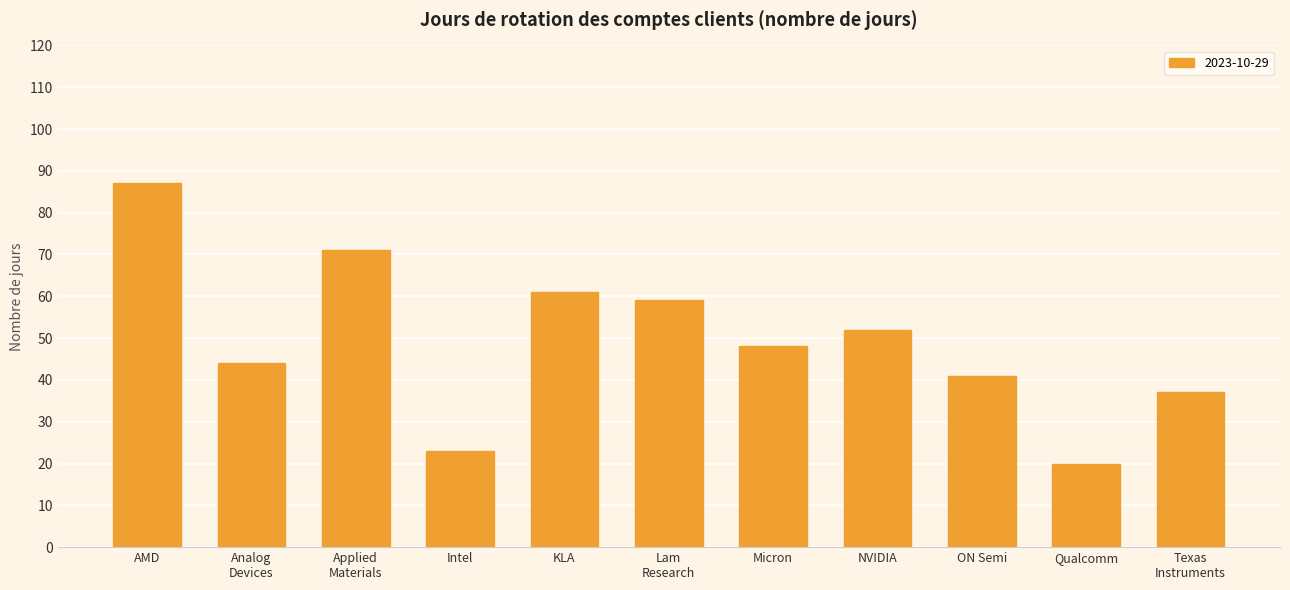

What is the maximum value shown in the chart?

87